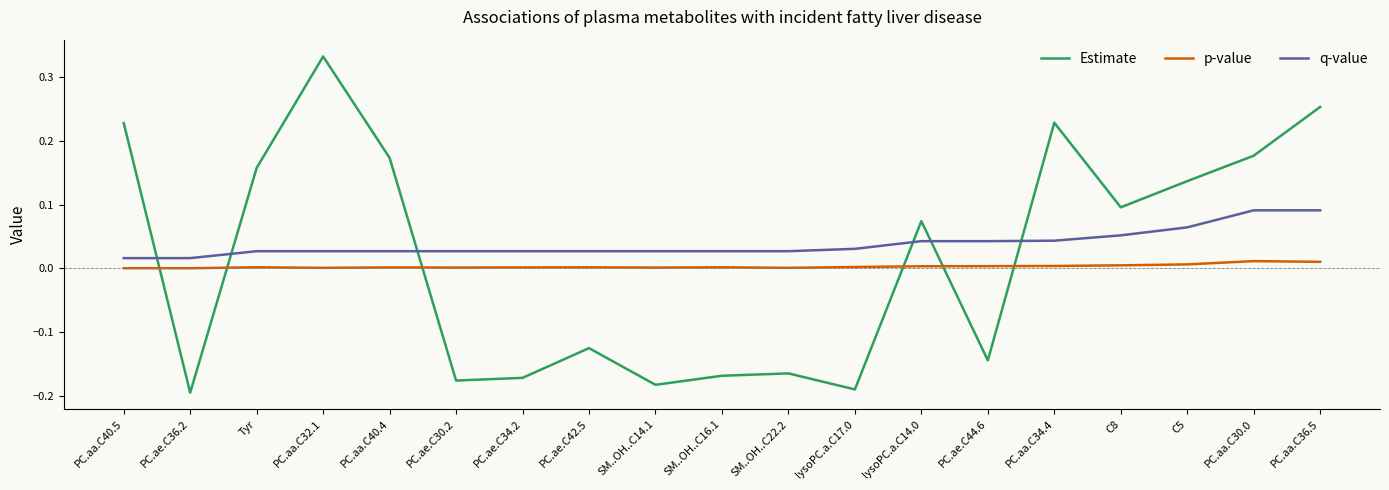

The q-value series shows 0.0 at PC.aa.C32.1. True or false?

True